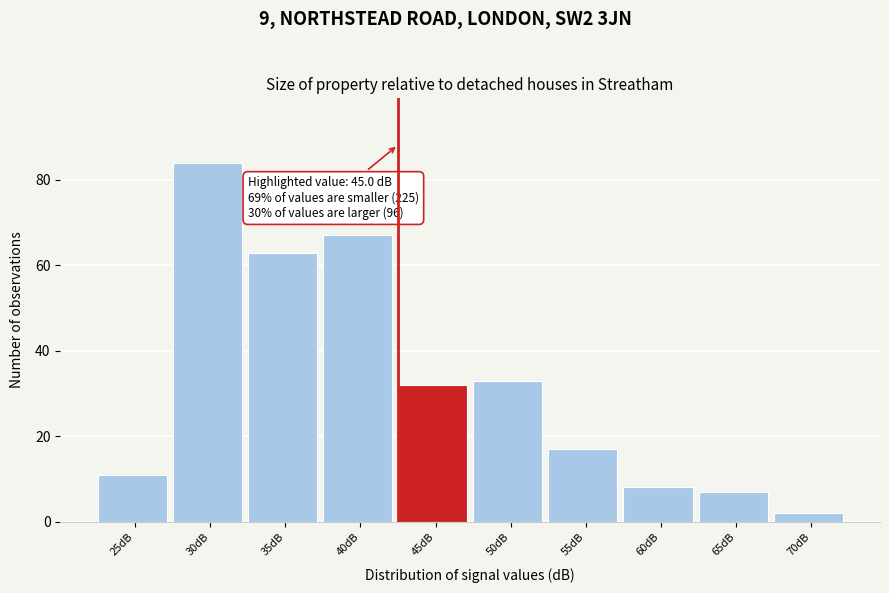

Reading left to right, what are all the values shown in this chart?

25dB=11	30dB=84	35dB=63	40dB=67	45dB=32	50dB=33	55dB=17	60dB=8	65dB=7	70dB=2